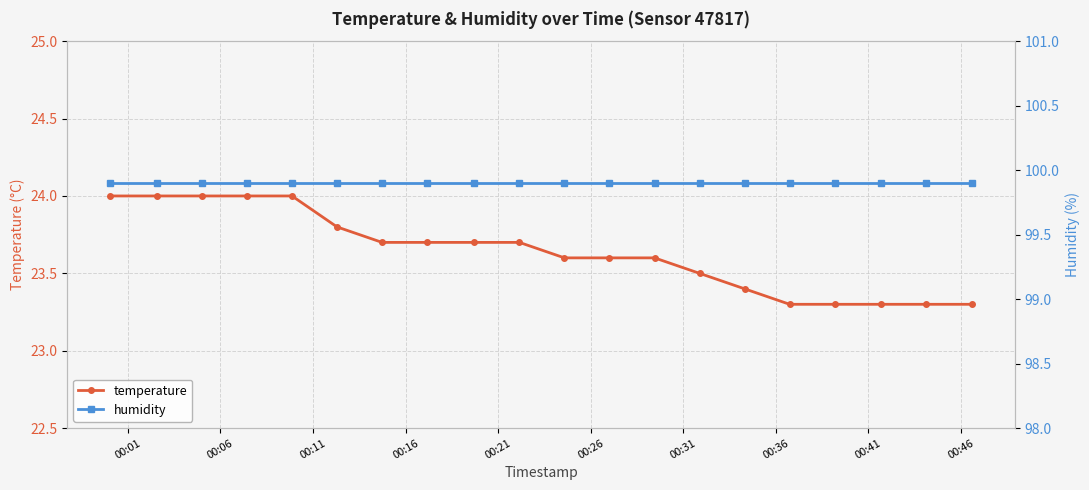

What is the minimum value for temperature?

23.3